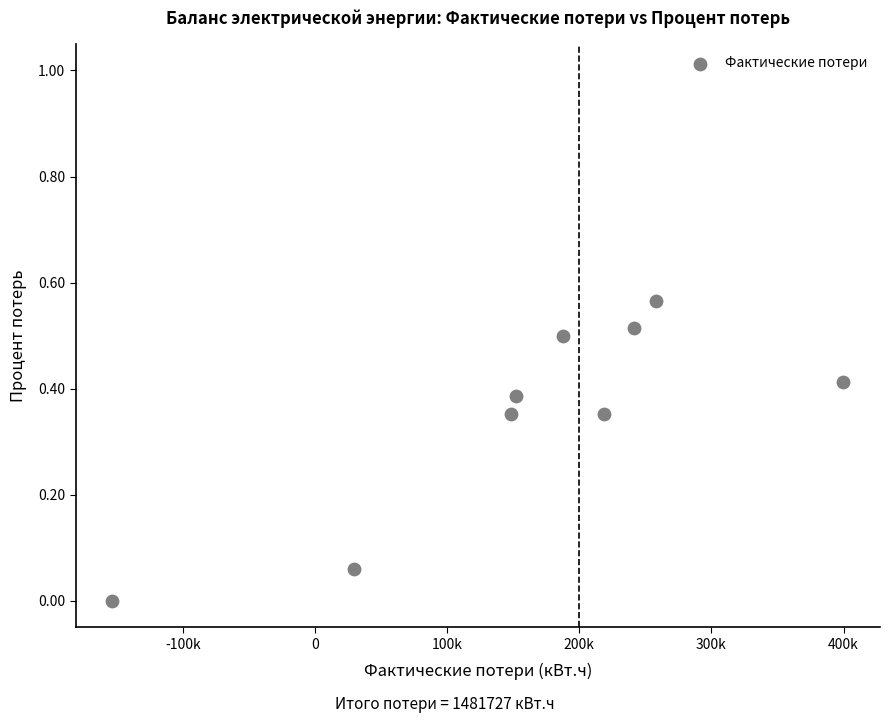

What is the average Y value?

0.3